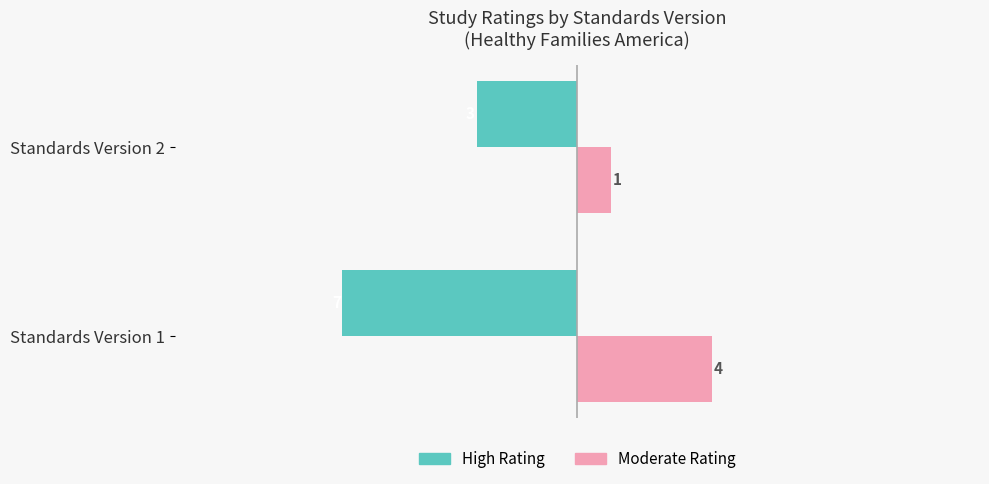

What value does the High Rating series have at Standards Version 2?

-3